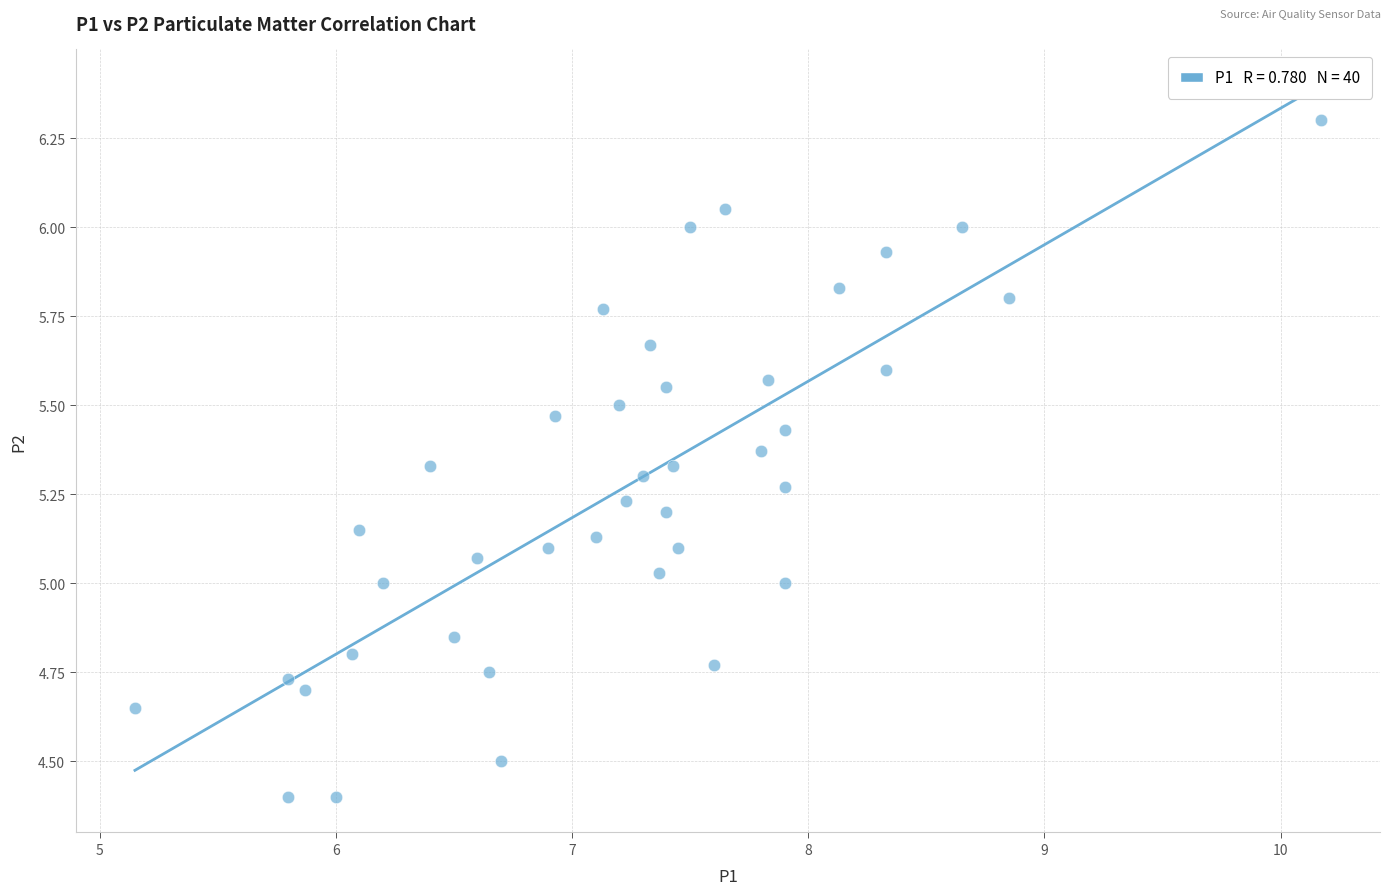

What is the range of Y values (max minus min)?

1.9